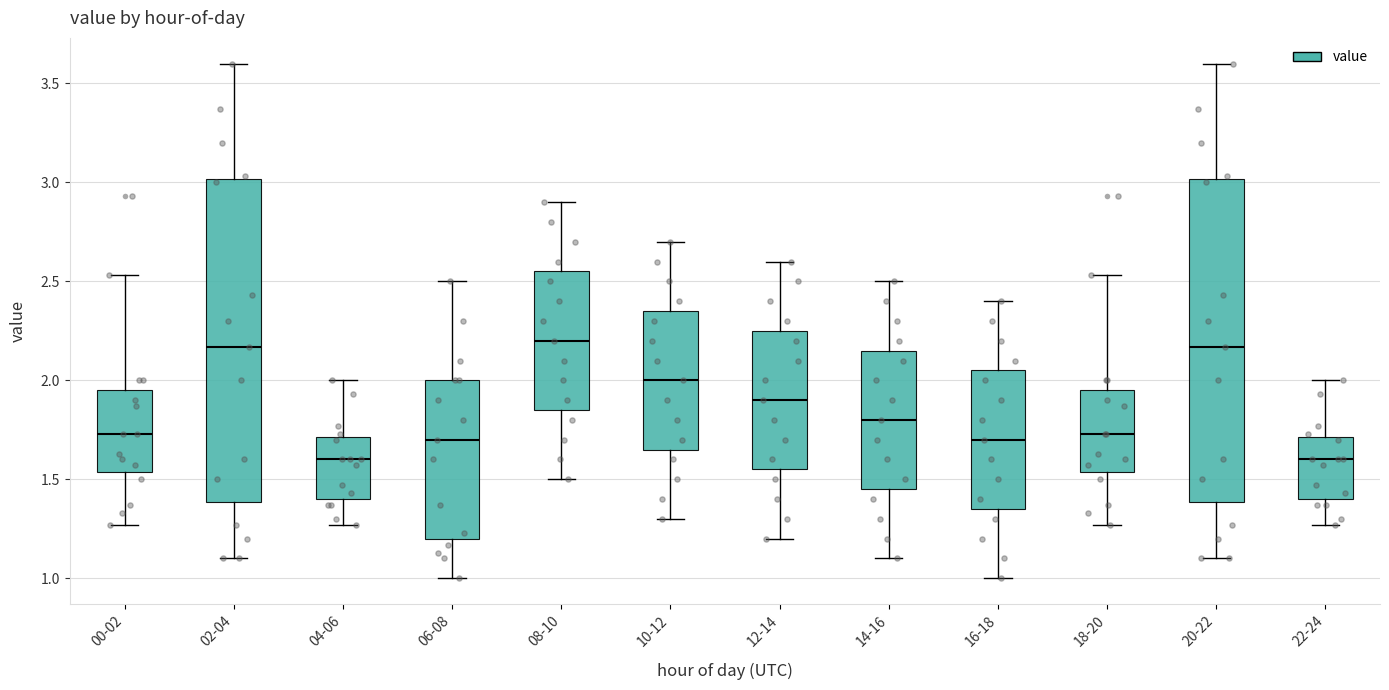

Where is the lower edge of the box for 10-12 on the y-axis? The values are not printed on the chart, so give them approximately, as read against the axis.

1.65